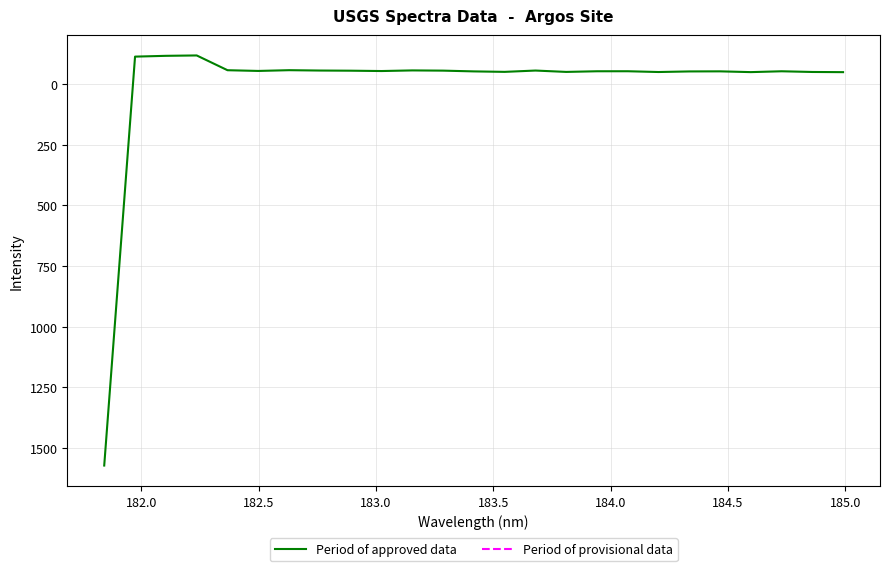

What is the smallest value displayed?

-117.8